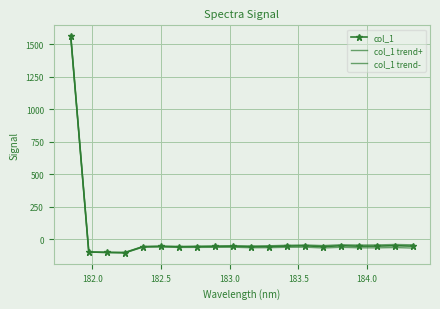

List the series in order of their overall mean, highest first.

col_1 trend+, col_1, col_1 trend-